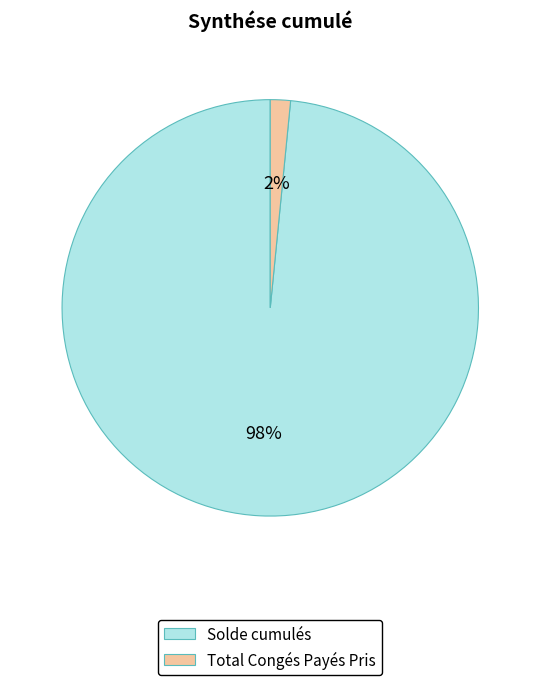

To the nearest percent, what percentage of the pie is Solde cumulés?

98%